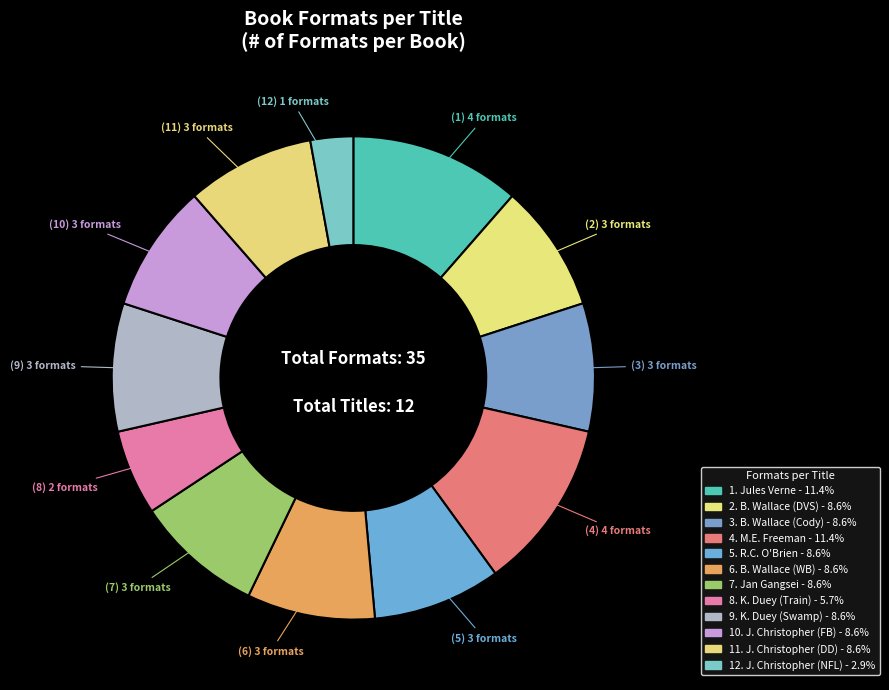

How many slices are in this pie chart?

12